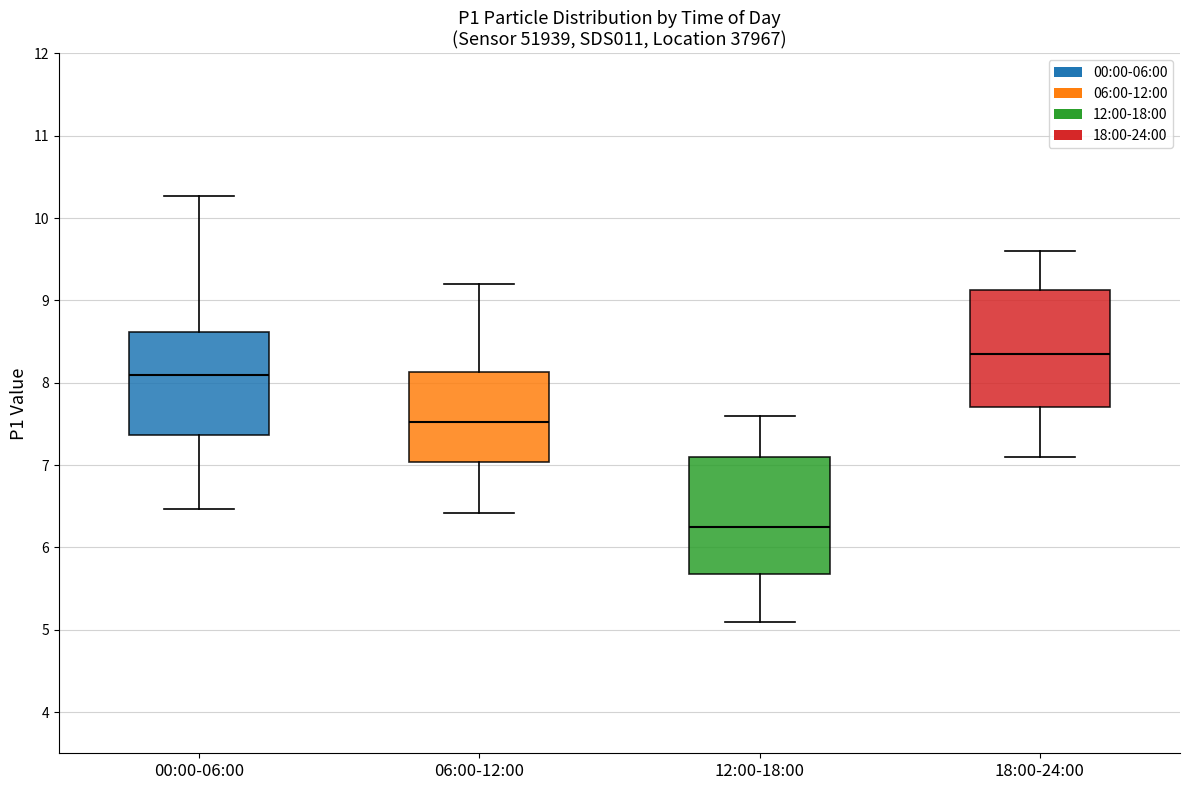

Which box's median line is the lowest?

12:00-18:00